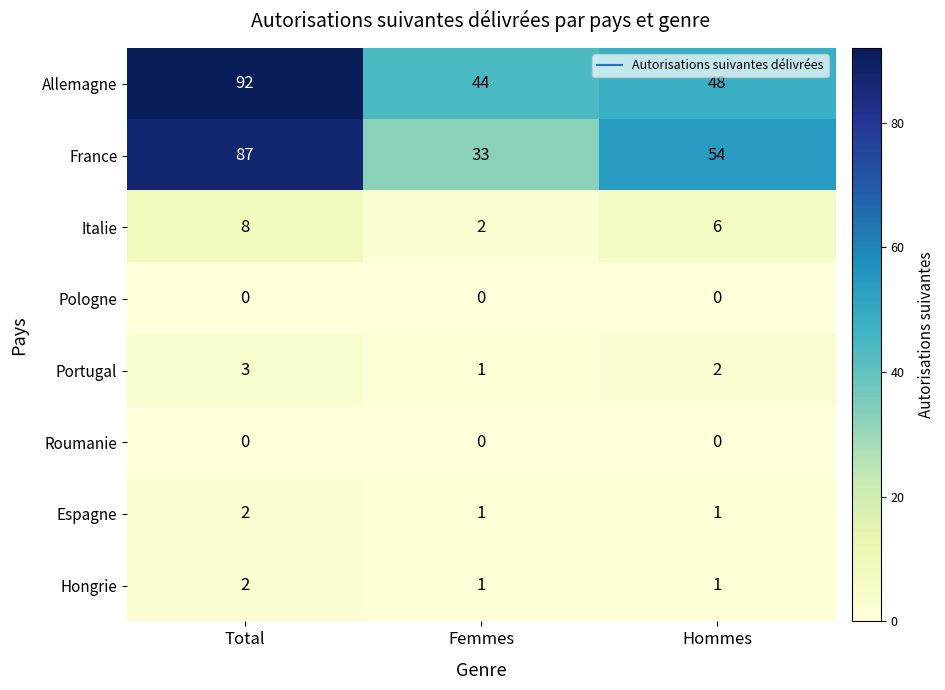

Which series has the largest total across all categories?

Allemagne